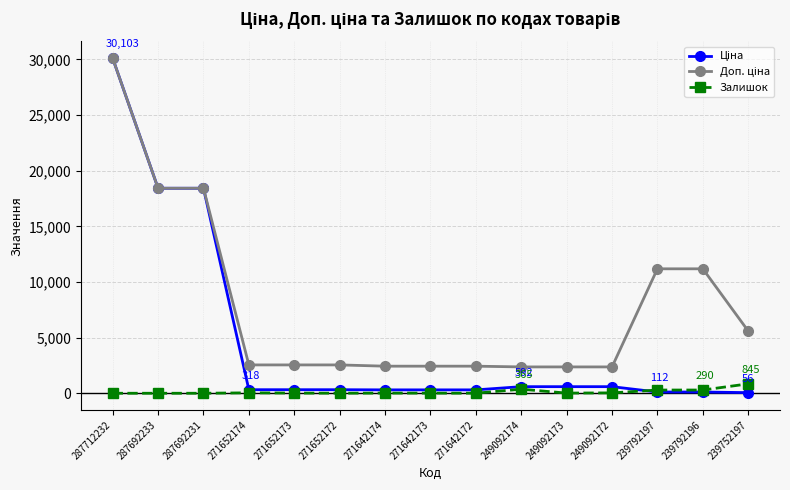

What is the spread (max minus min) of values at 287692231?

18420.9